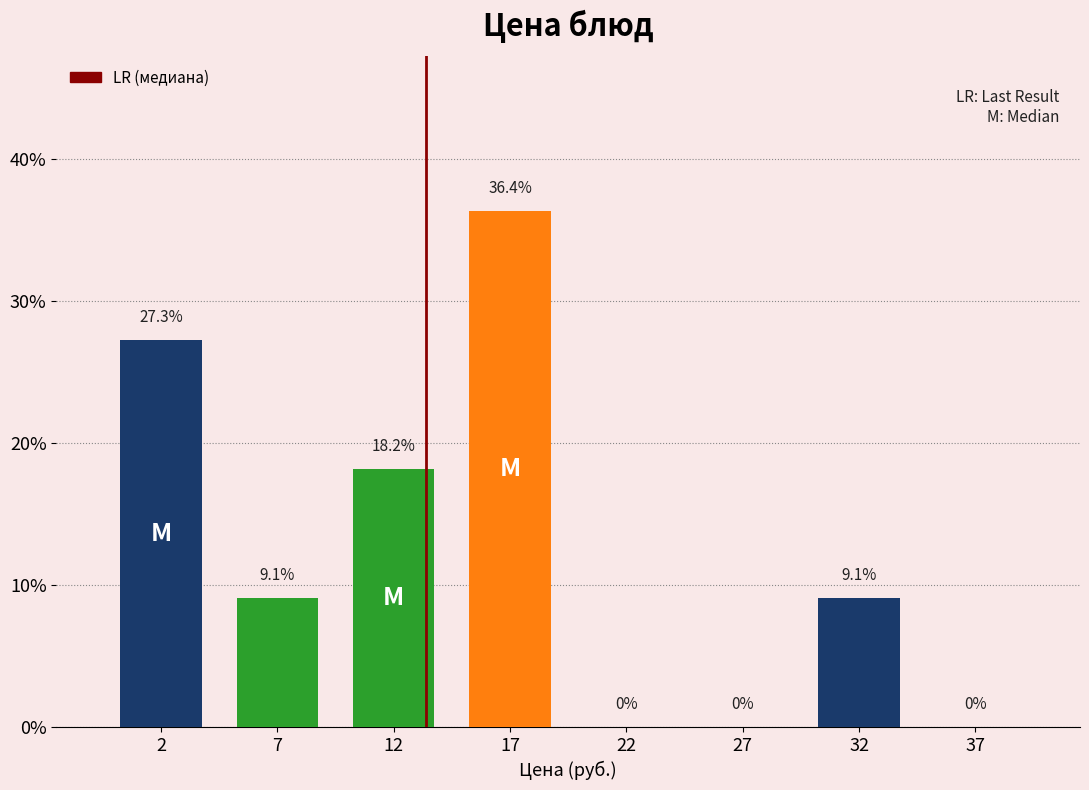

Reading left to right, extract all data points from this chart.

2=27.3	7=9.1	12=18.2	17=36.4	22=0.0	27=0.0	32=9.1	37=0.0